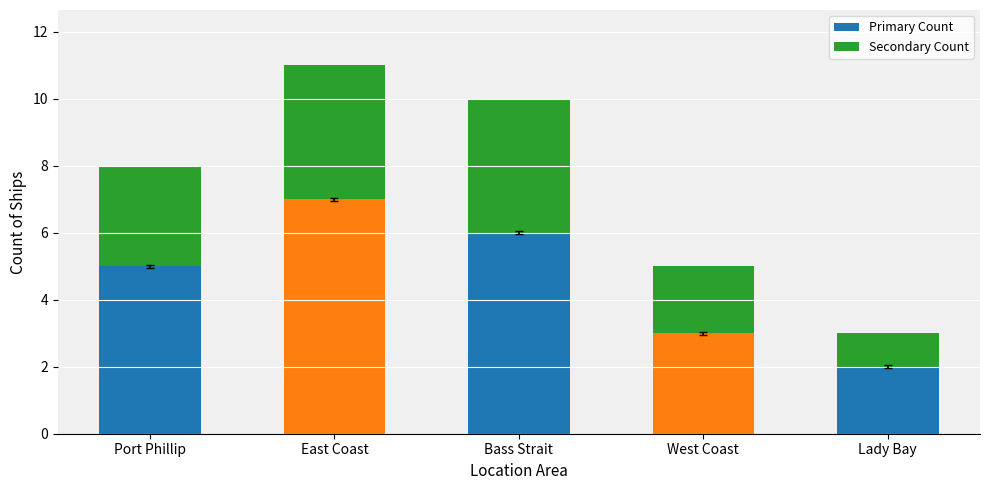

Which category has the highest value in the Primary Count series?

East Coast